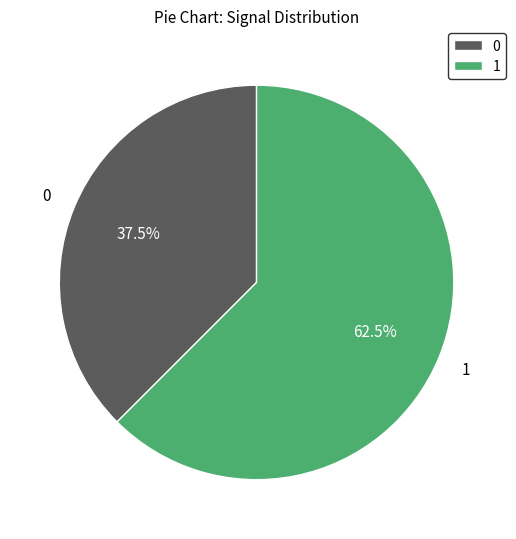

Which category has the biggest portion of the pie?

1